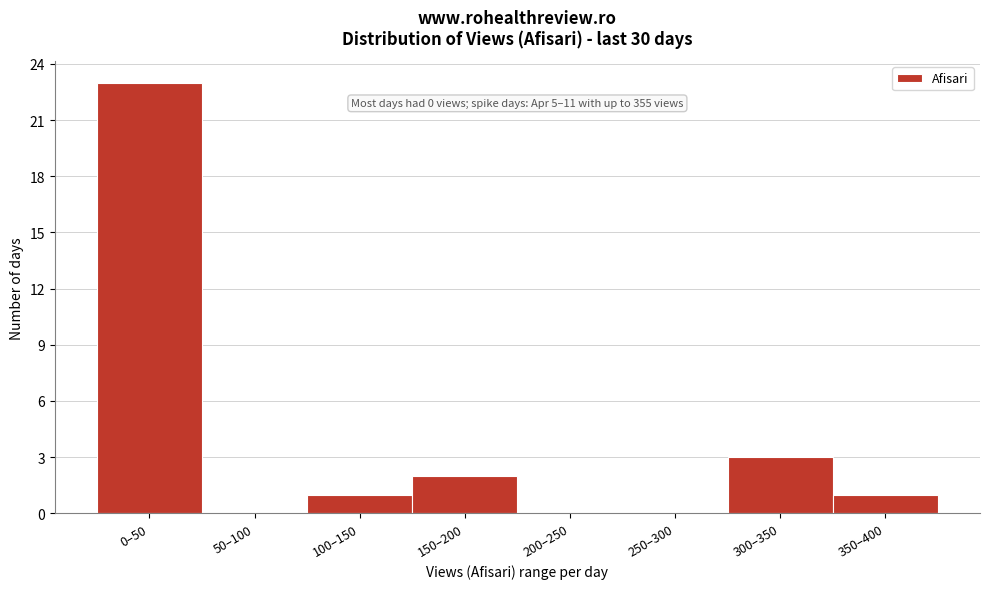

Reading right to left, what are all the values shown in this chart?

350–400=1	300–350=3	250–300=0	200–250=0	150–200=2	100–150=1	50–100=0	0–50=23